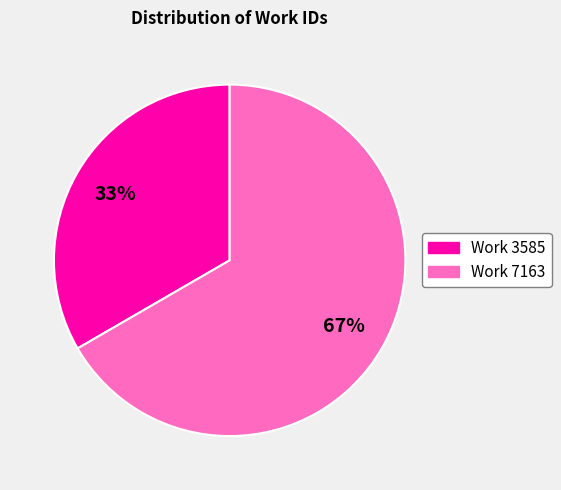

Do Work 7163 and Work 3585 together represent more than half of the pie?

Yes